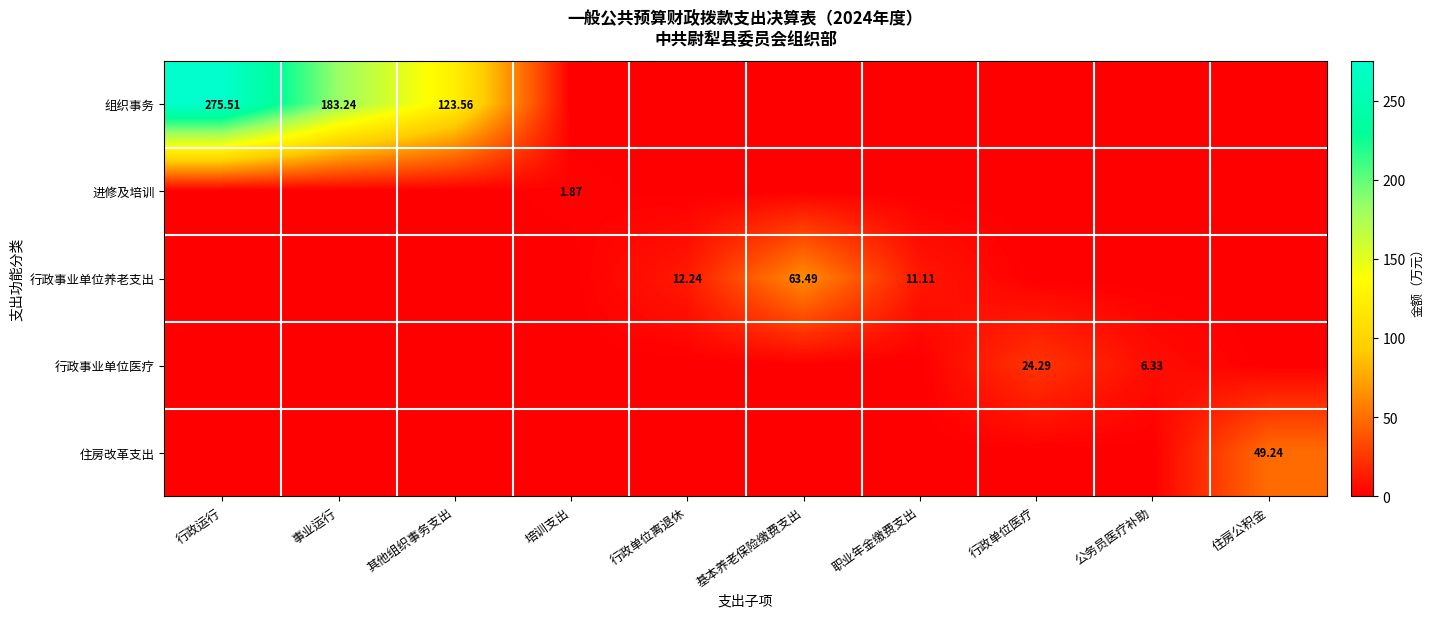

True or false: 行政事业单位养老支出 has a value of 20.0 at 培训支出.

False